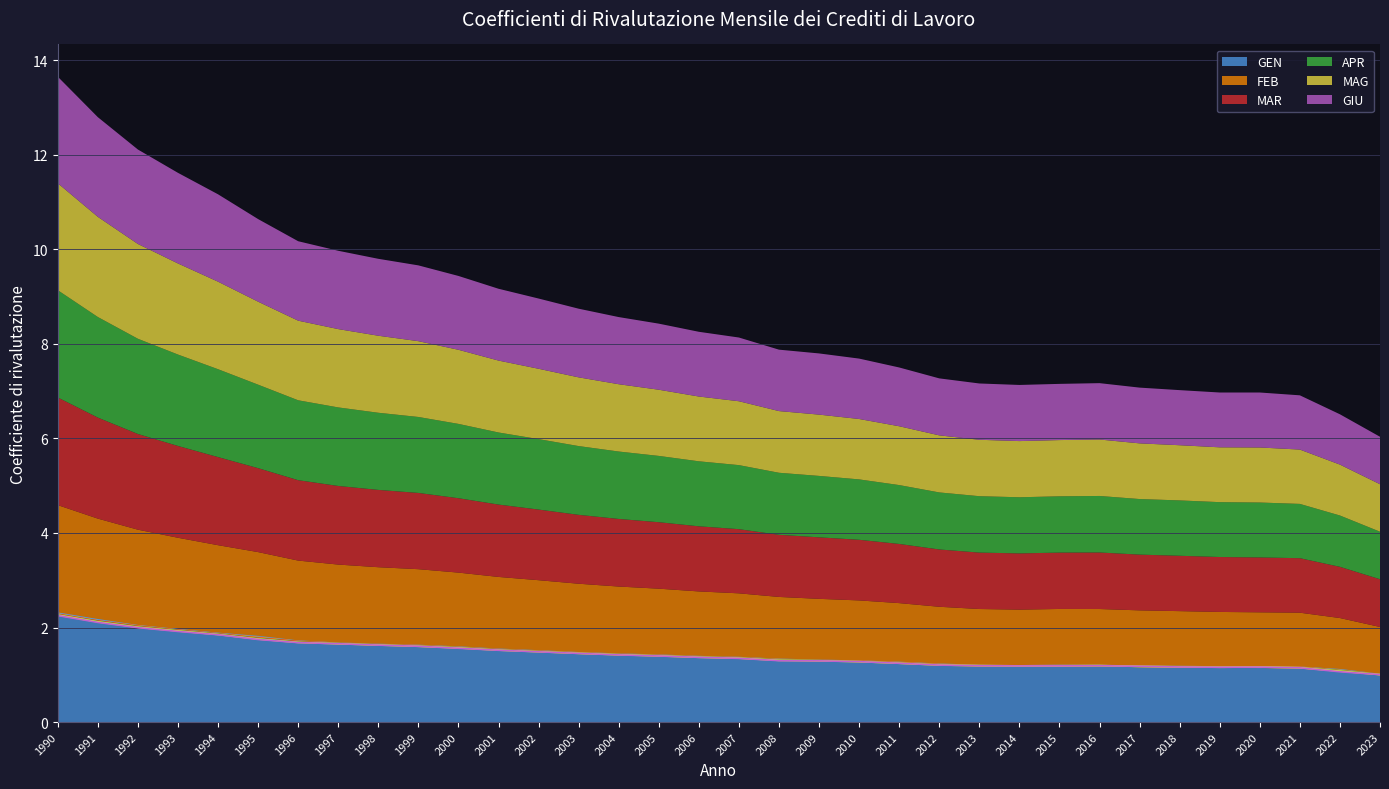

The value of GIU at 2004 is 1.4. True or false?

True